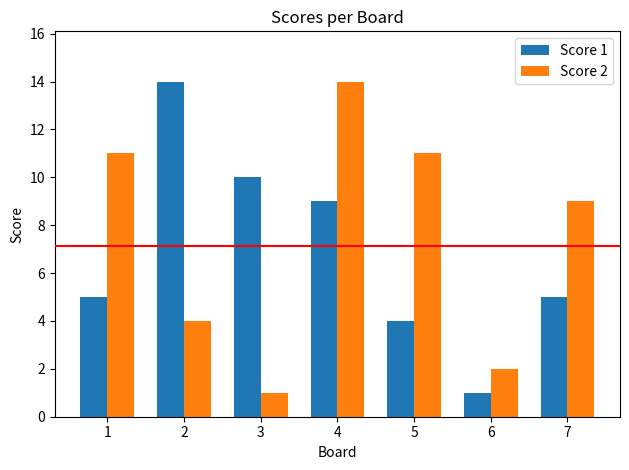

What is the difference between the highest and lowest values at 3?

9